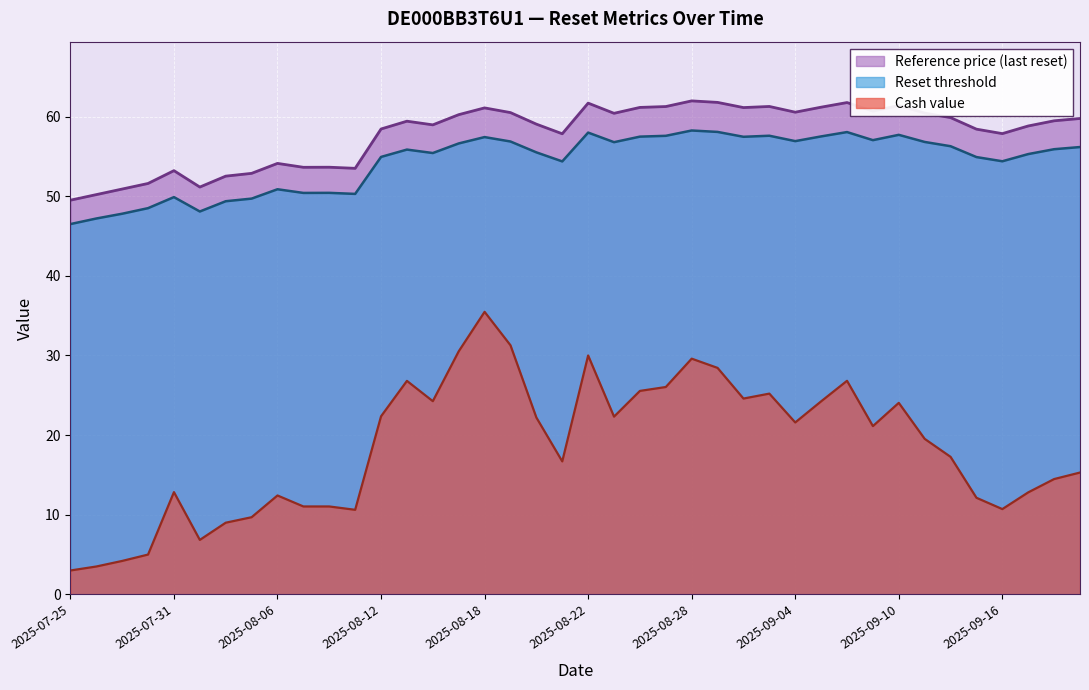

True or false: Reference price has more than 2 points higher than both neighbors.

True